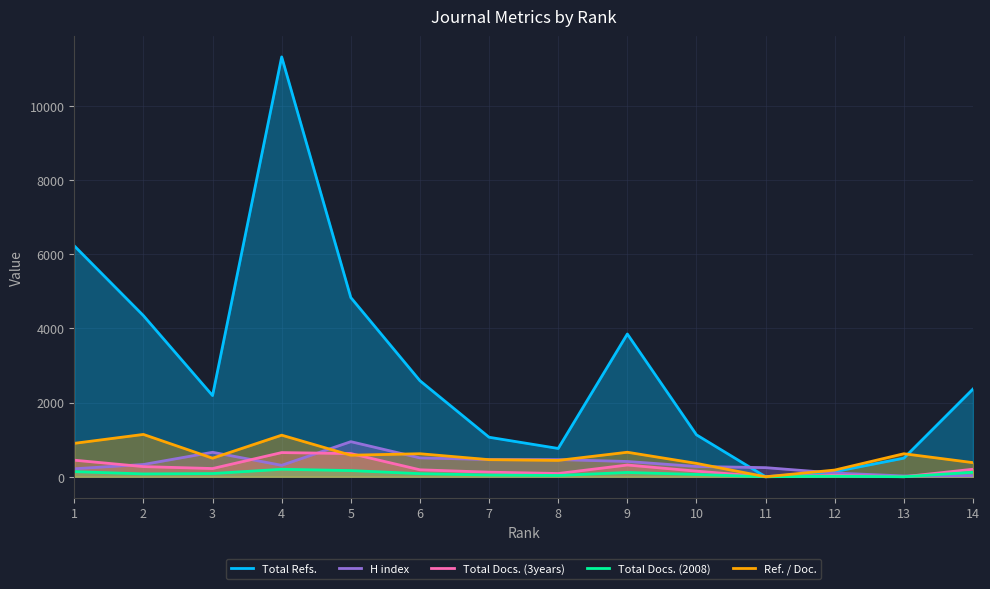

The value of Total Docs. (2008) at 12 is 7. True or false?

False